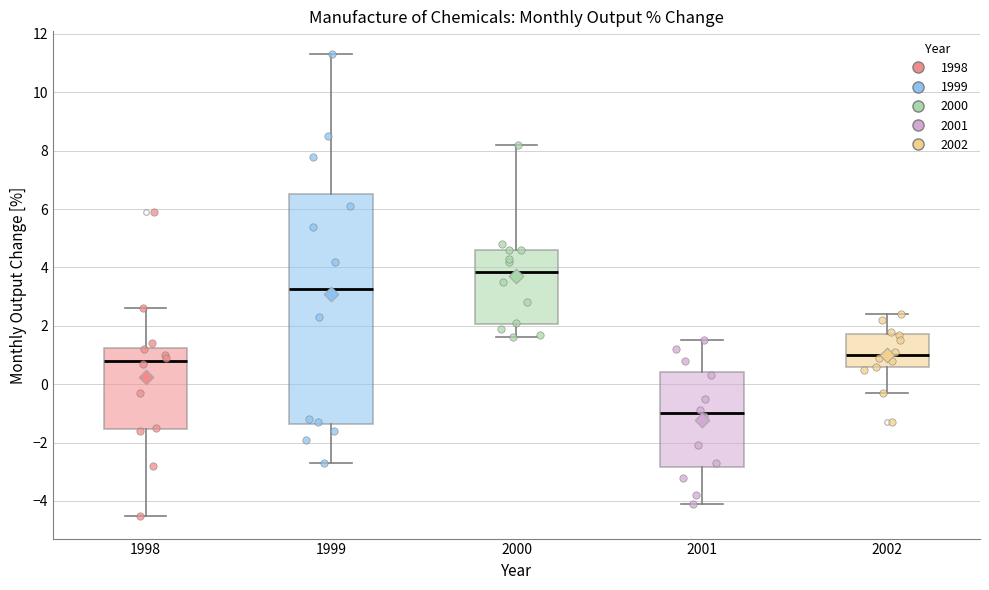

Comparing the boxes themselves (not the whiskers), which one is the tallest?

1999